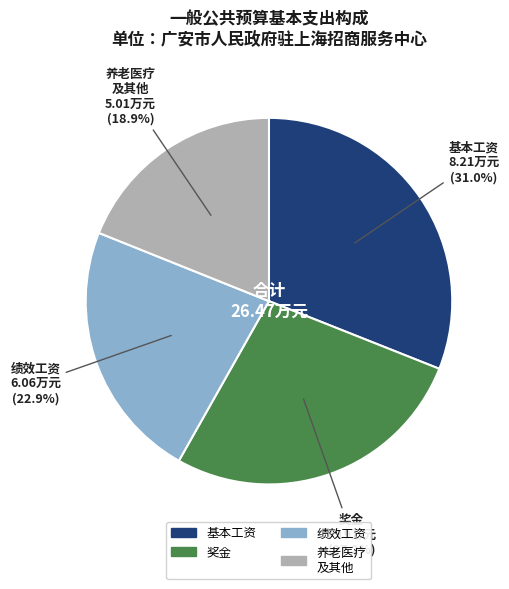

Does any single category account for the majority?

No